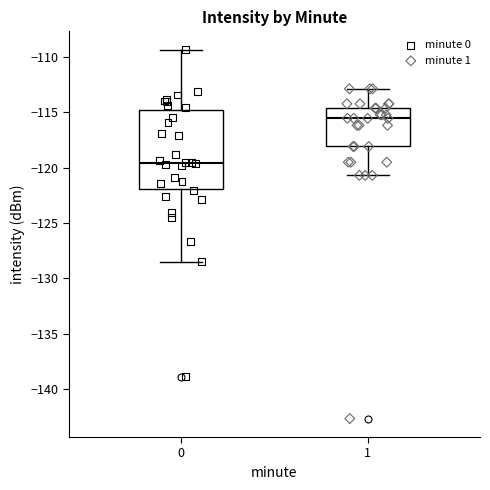

Reading left to right, read every box against the y-axis: the position of its median line, the range the box covers, and the ends of its whiskers. The values are not printed on the chart, so give them approximately, as read against the axis.

0: median -119.5, box -122.0 to -115.0, whiskers -128.5 to -109.5
1: median -115.5, box -118.0 to -114.5, whiskers -120.5 to -113.0